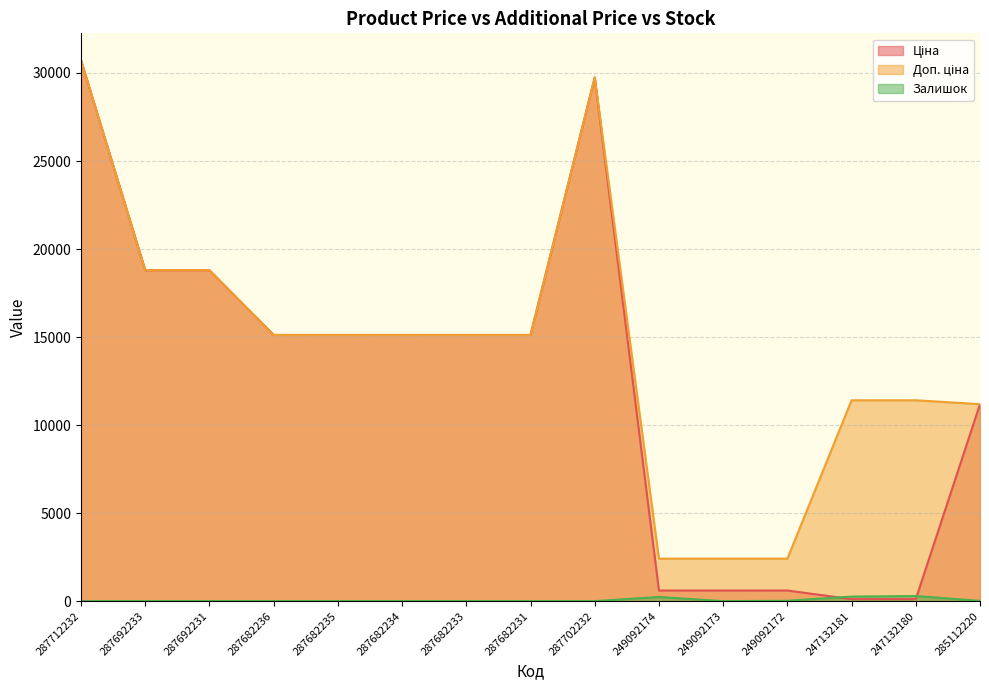

How many lines are shown in the chart?

3